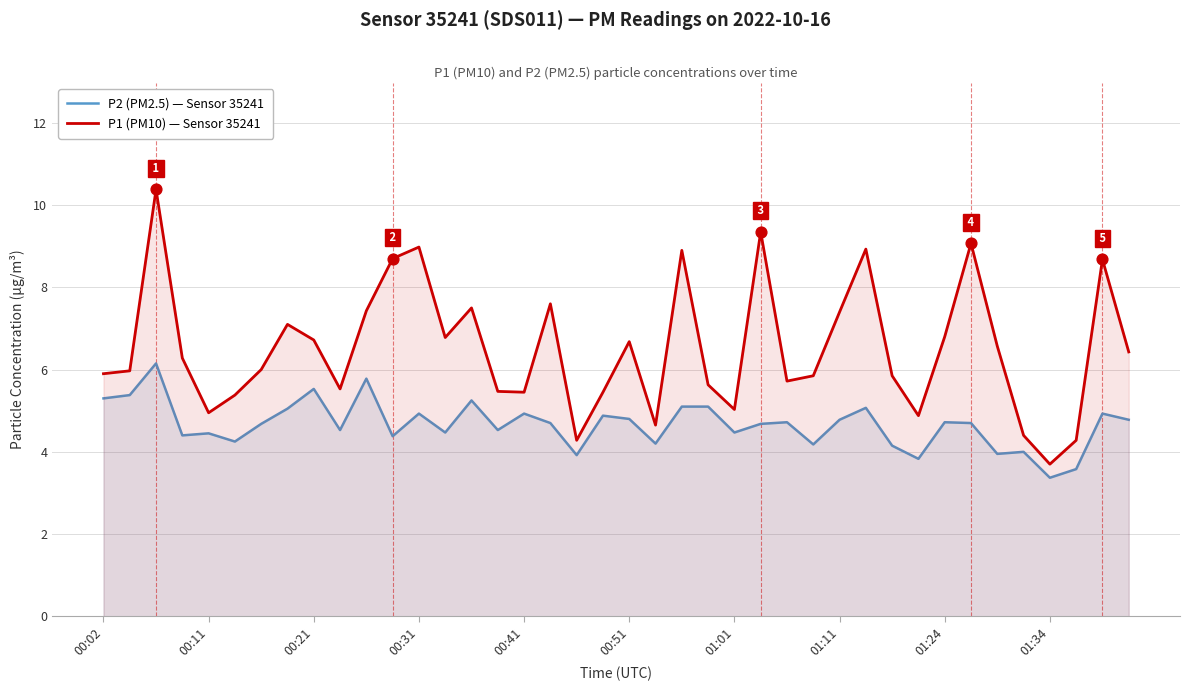

What are all the series names shown in the legend?

P2 (PM2.5) — Sensor 35241, P1 (PM10) — Sensor 35241